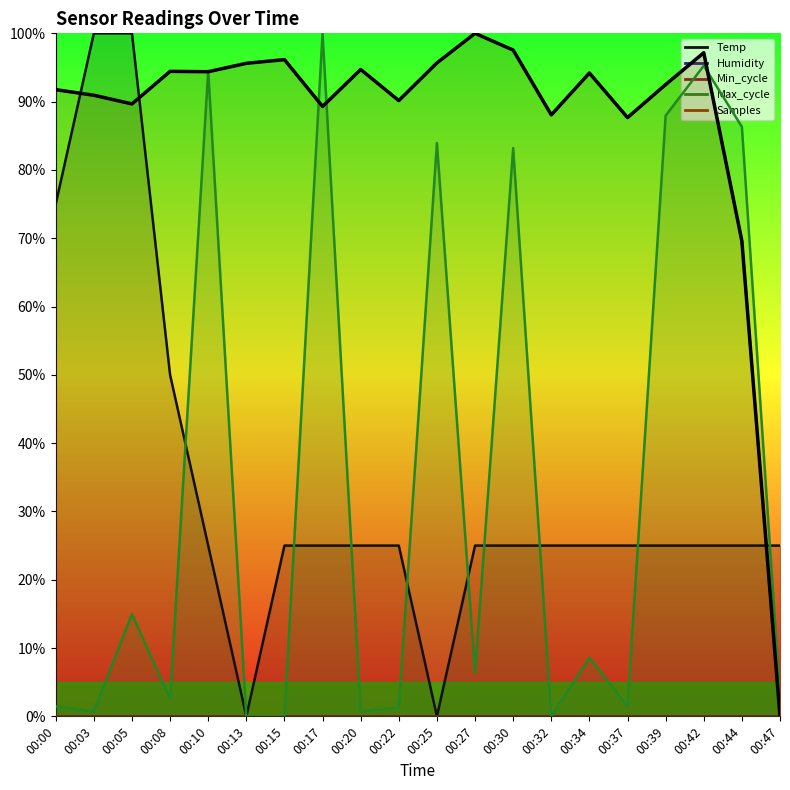

Is it true that the value at 00:34 is 159.2?

False